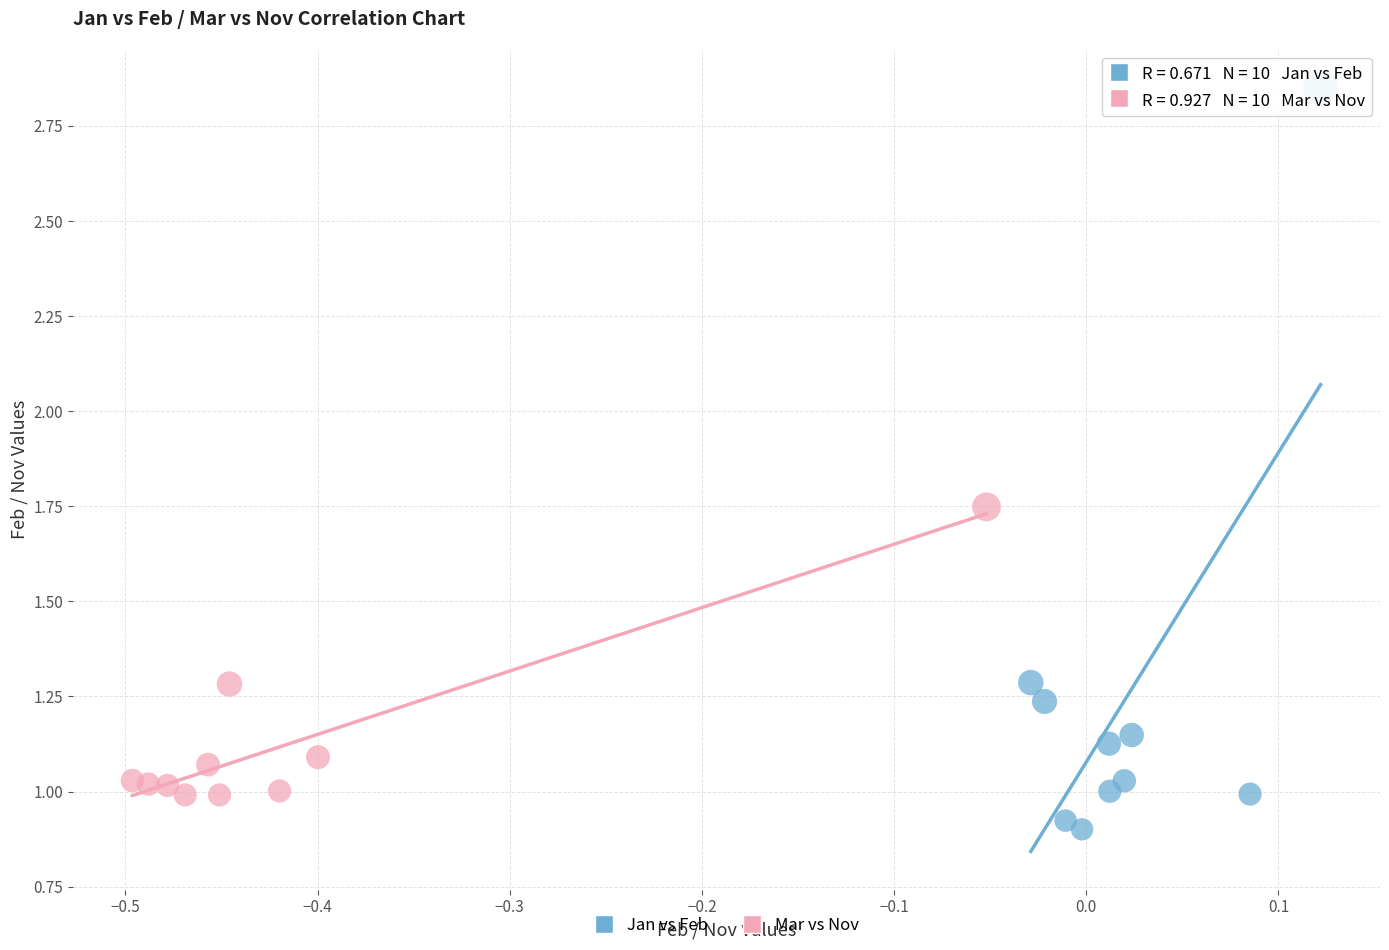

Which series reaches the minimum Y coordinate?

Jan vs Feb